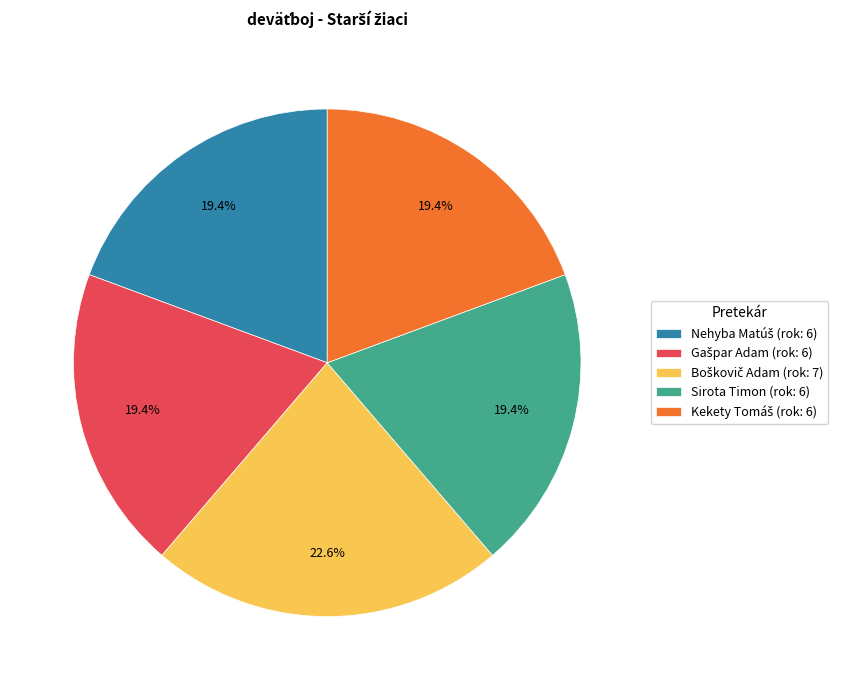

Is there any slice that represents more than half of the pie?

No